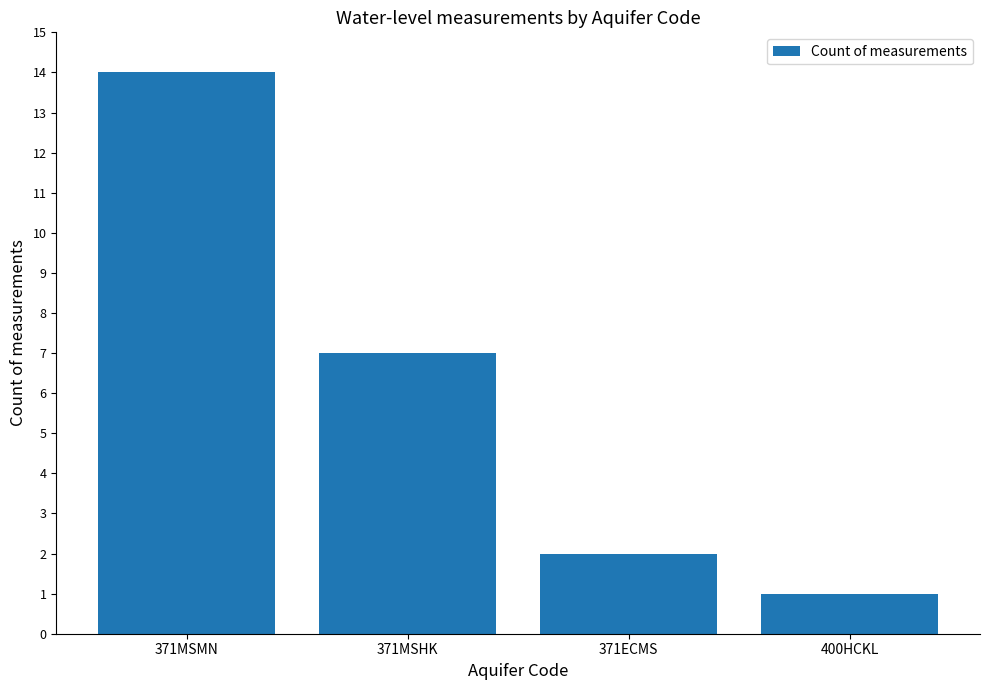

What is the maximum value shown in the chart?

14